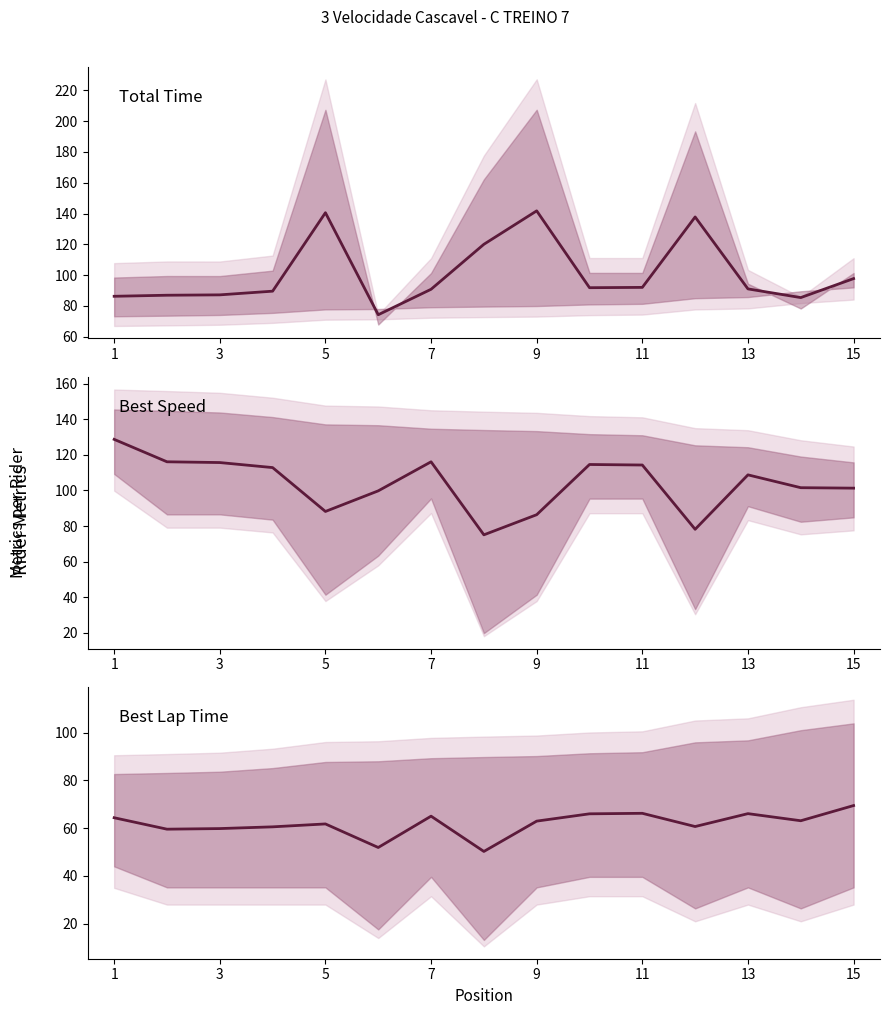

True or false: Best Lap Time and Best Speed intersect in this chart.

False